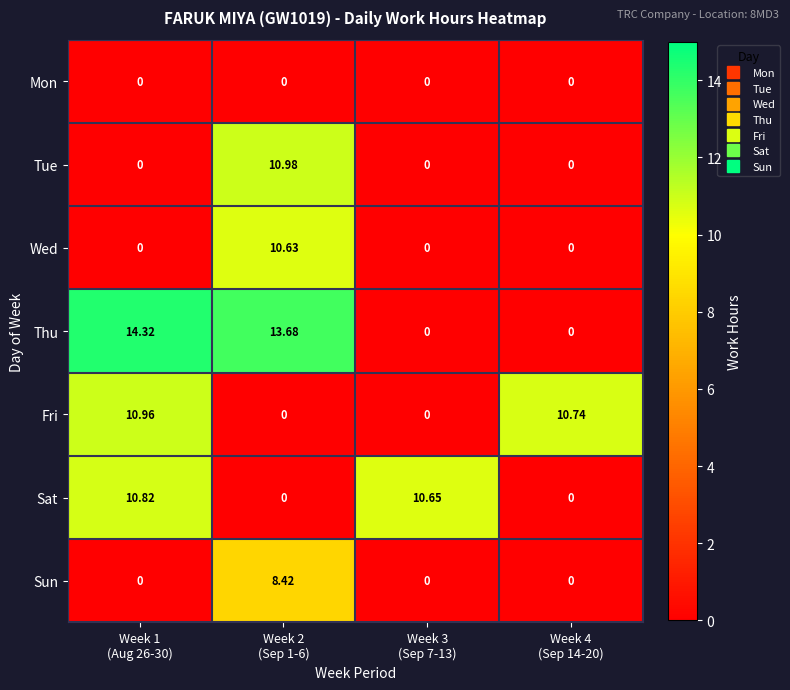

Which series has the widest spread of values?

Thu